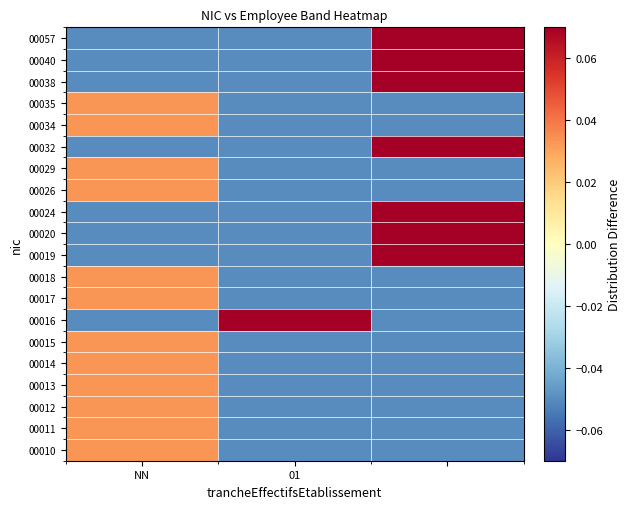

Reading left to right, extract all data points from this chart.

00010: 0.0	-0.0	-0.0
00011: 0.0	-0.0	-0.0
00012: 0.0	-0.0	-0.0
00013: 0.0	-0.0	-0.0
00014: 0.0	-0.0	-0.0
00015: 0.0	-0.0	-0.0
00016: -0.0	0.9	-0.0
00017: 0.0	-0.0	-0.0
00018: 0.0	-0.0	-0.0
00019: -0.0	-0.0	0.1
00020: -0.0	-0.0	0.1
00024: -0.0	-0.0	0.1
00026: 0.0	-0.0	-0.0
00029: 0.0	-0.0	-0.0
00032: -0.0	-0.0	0.1
00034: 0.0	-0.0	-0.0
00035: 0.0	-0.0	-0.0
00038: -0.0	-0.0	0.1
00040: -0.0	-0.0	0.1
00057: -0.0	-0.0	0.1